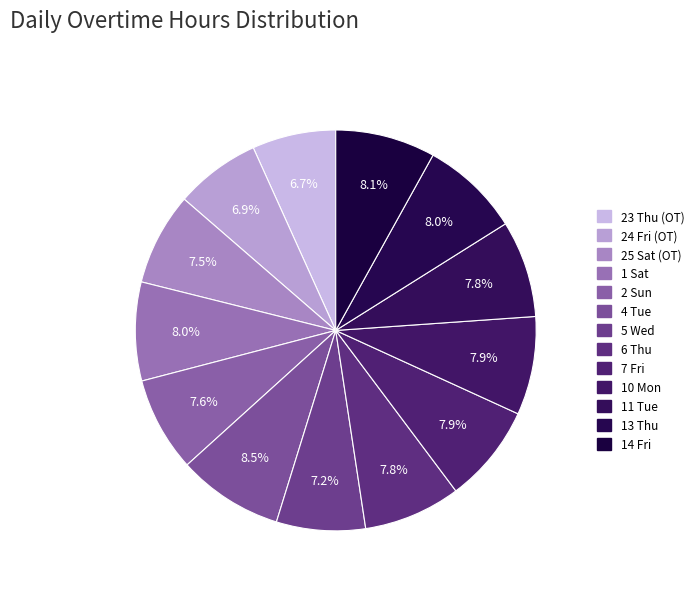

Which slice is the smallest?

23 Thu (OT)